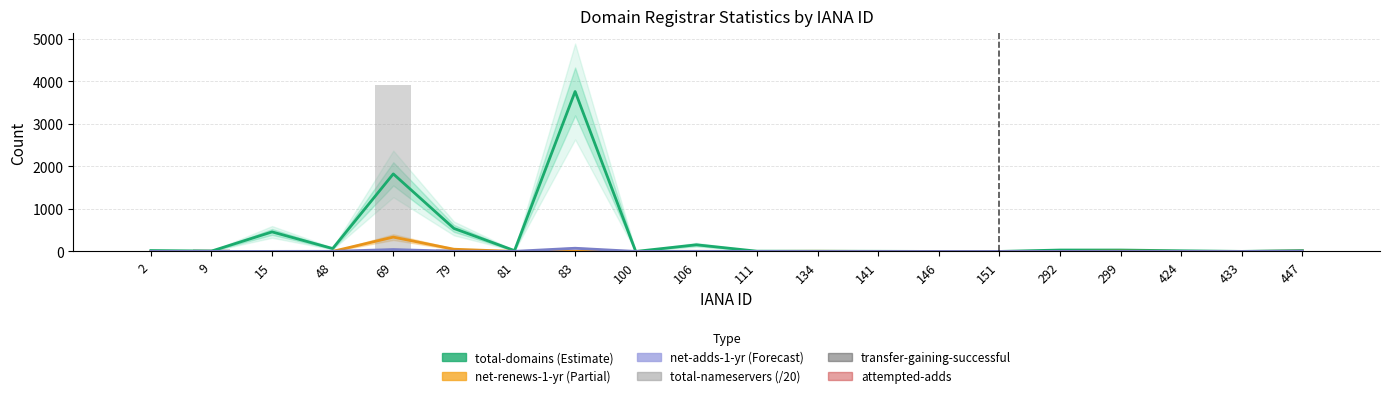

Which category has the highest value in the net-renews-1-yr series?

69